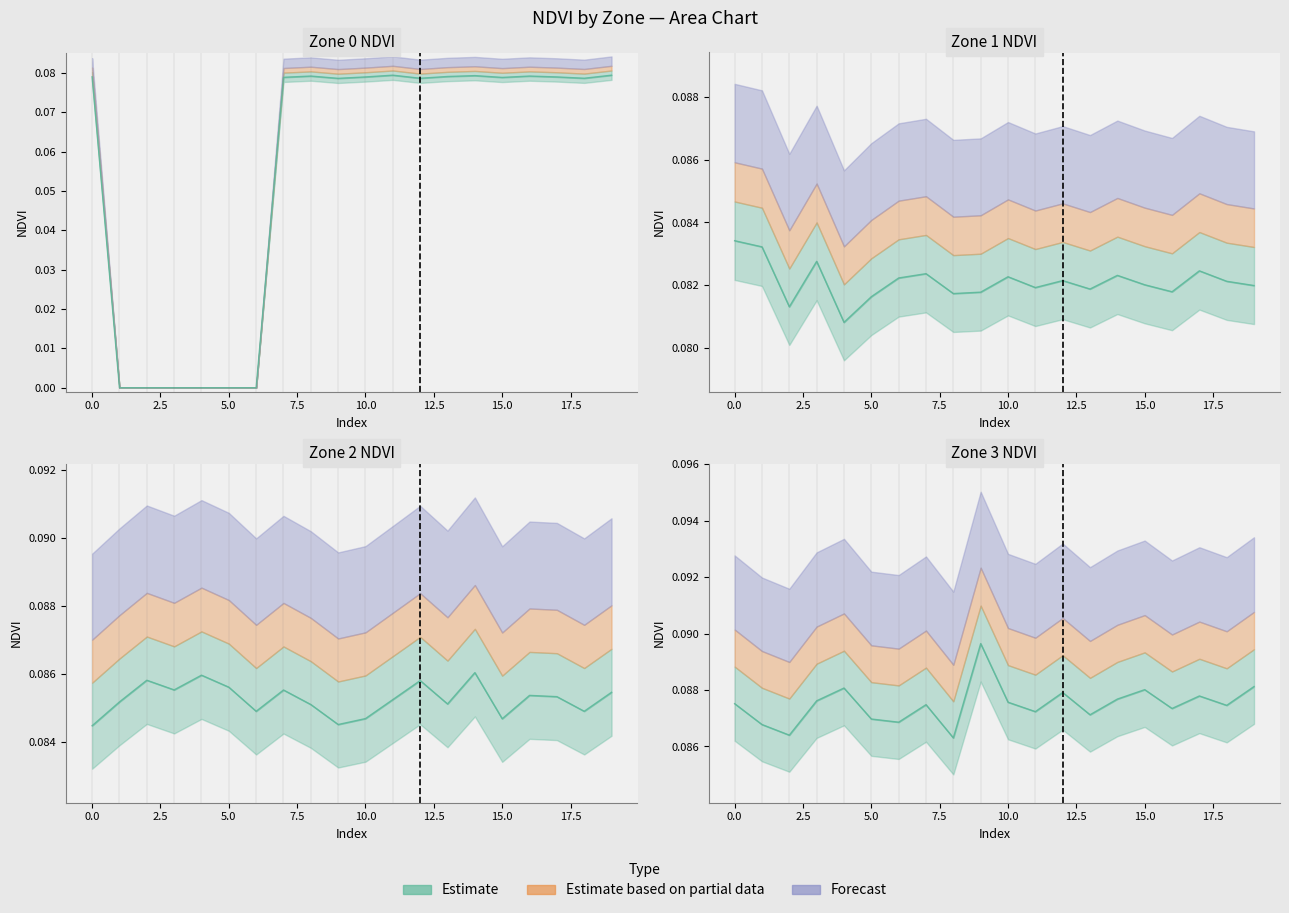

How many lines are shown in the chart?

4